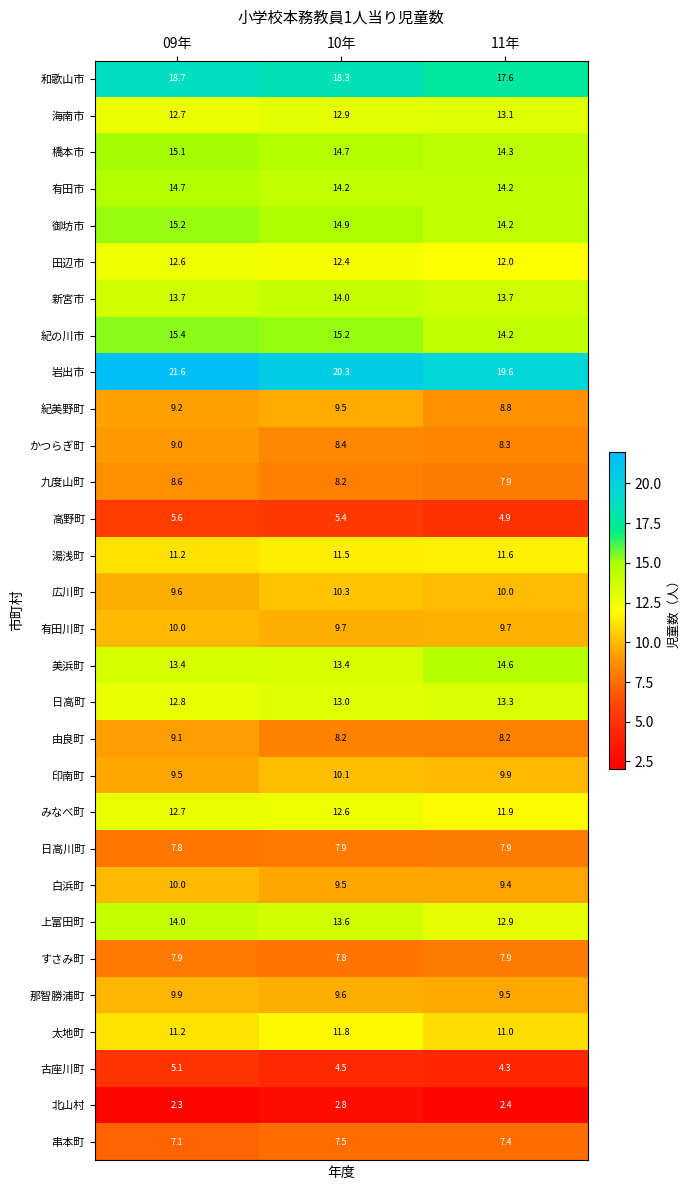

At which label does 上富田町 first exceed 13?

09年